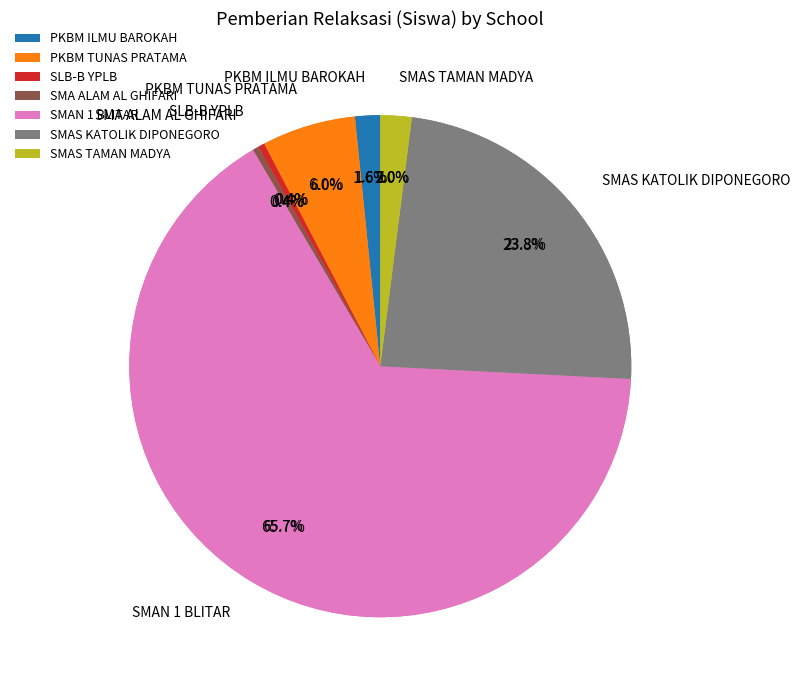

To the nearest percent, what is the average slice percentage?

11%